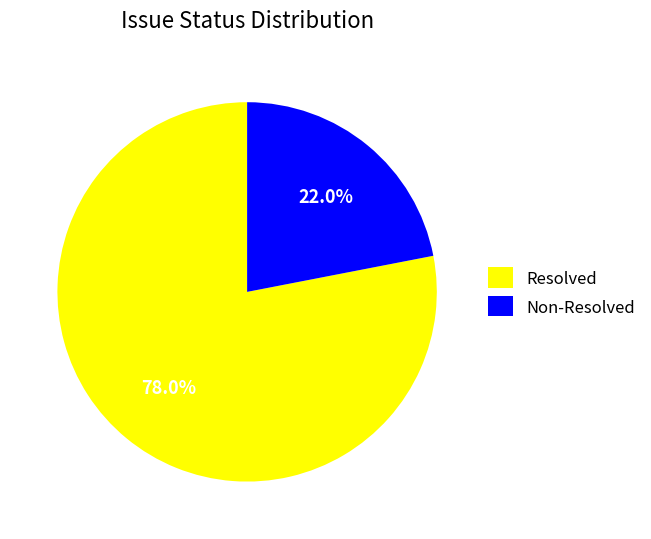

How many segments does this pie chart have?

2